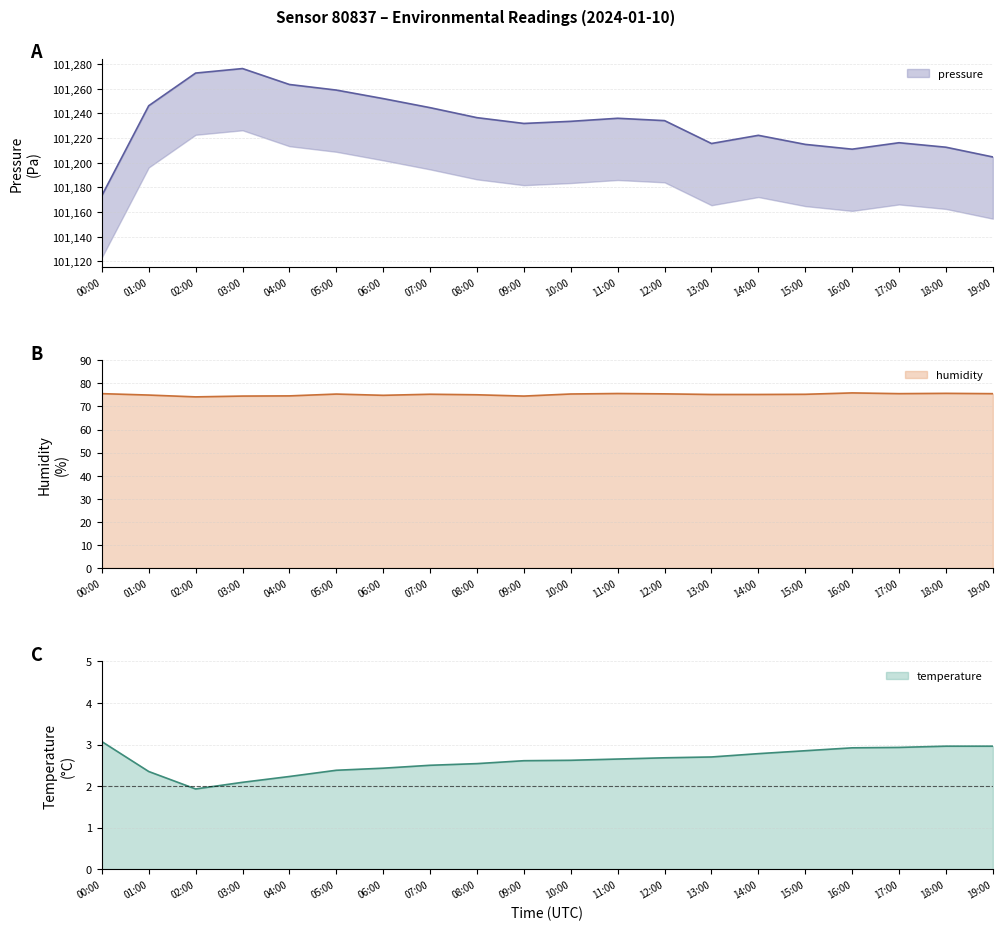

What is the sum of the humidity values at 04:00 and 07:00?

149.8